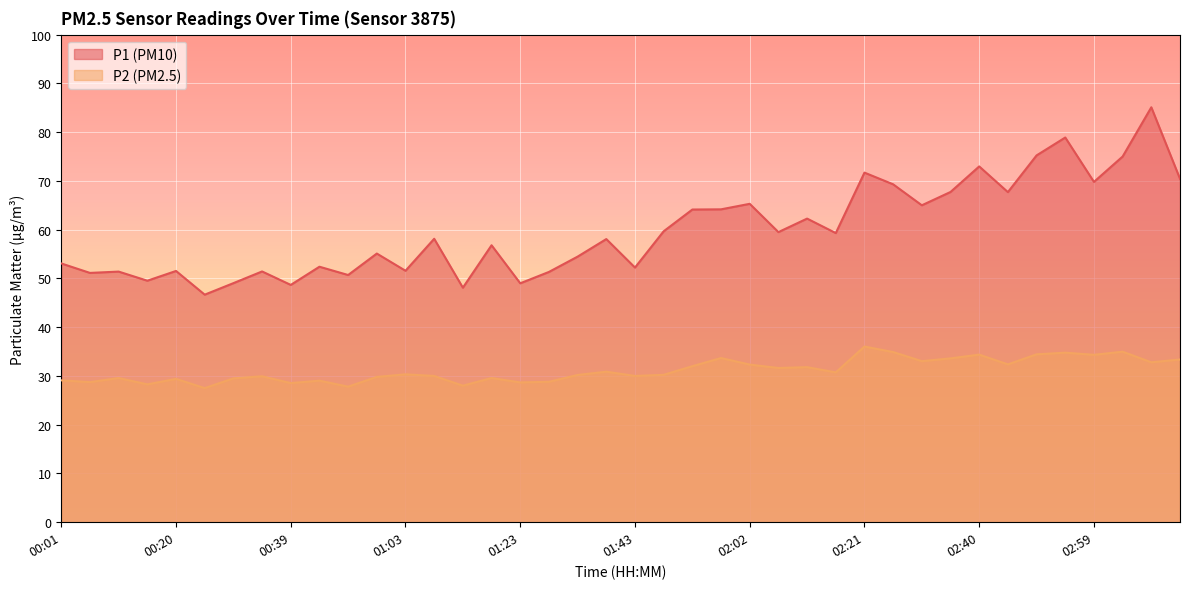

What is the maximum value for P2?

36.0